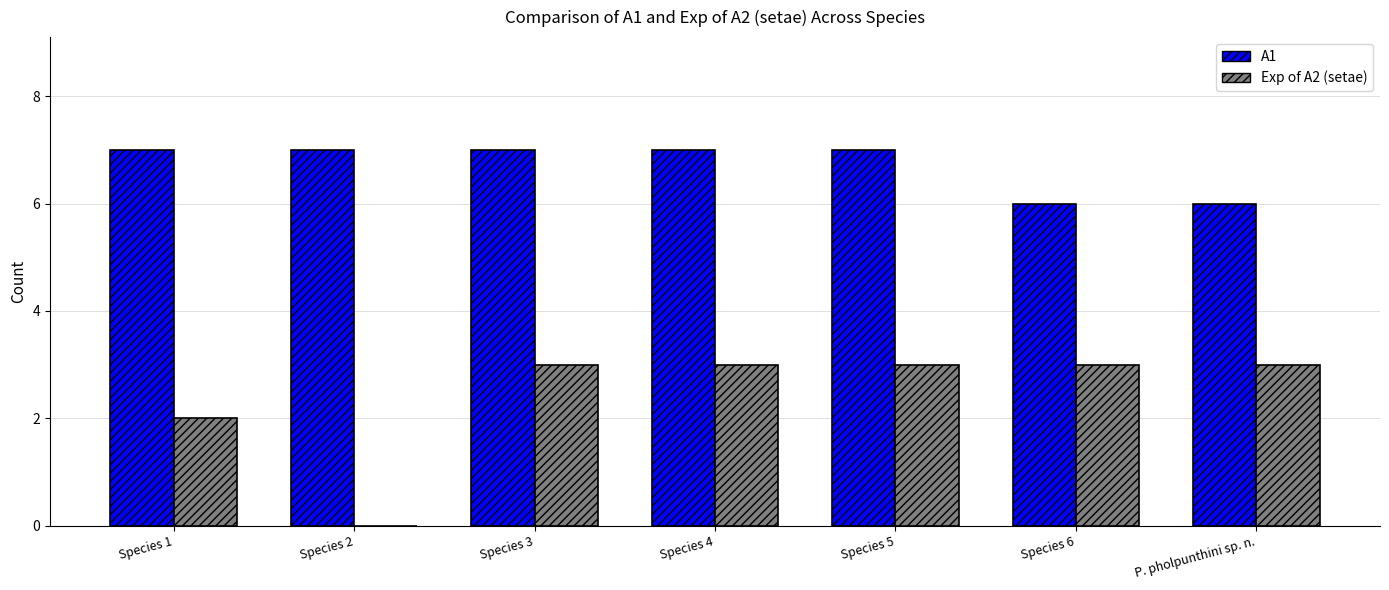

Reading left to right, what are all the values shown in this chart?

A1: 7	7	7	7	7	6	6
Exp of A2 (setae): 2	0	3	3	3	3	3